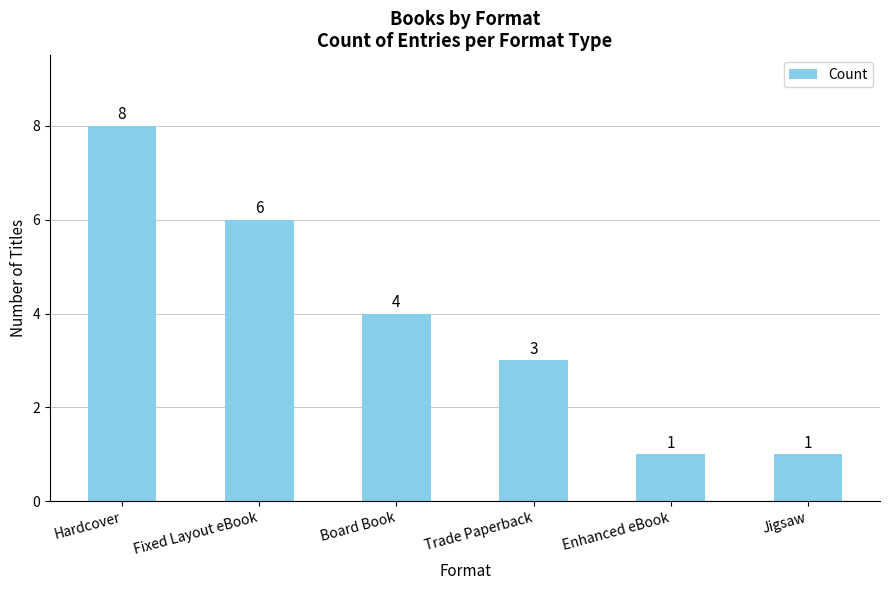

At which label does the data first exceed 4?

Hardcover